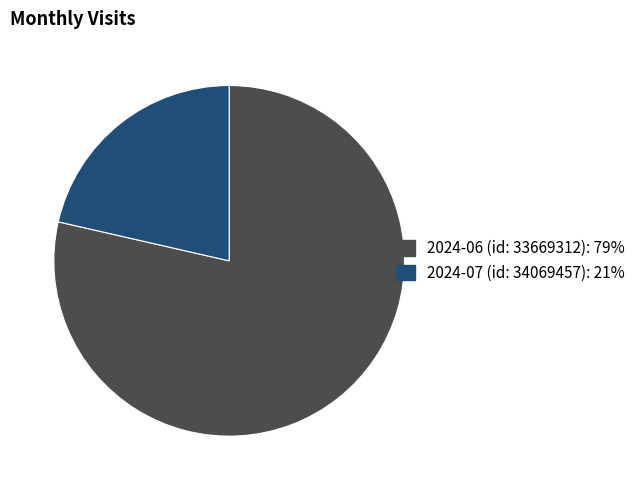

Rank the categories by value from highest to lowest.

2024-06 (id: 33669312), 2024-07 (id: 34069457)